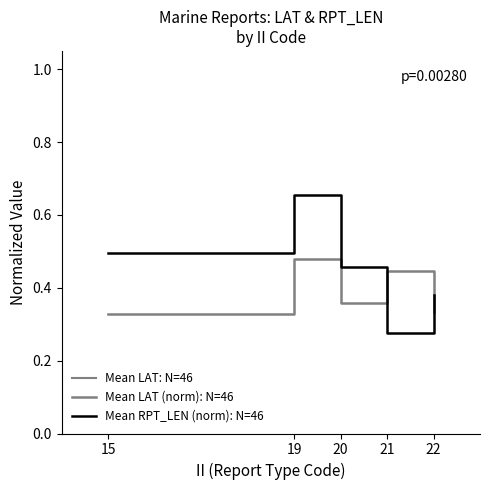

What is the sum of the Mean LAT: N=46 values at 15 and 19?

80.7